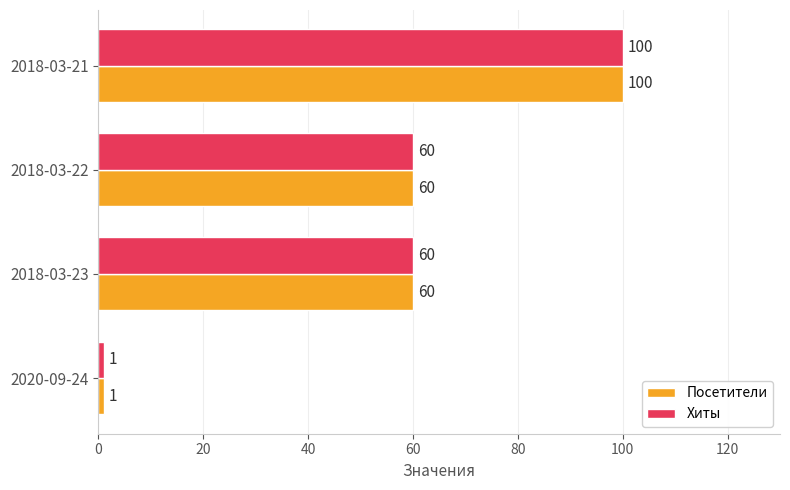

Is it true that Хиты equals 1 at 2020-09-24?

True